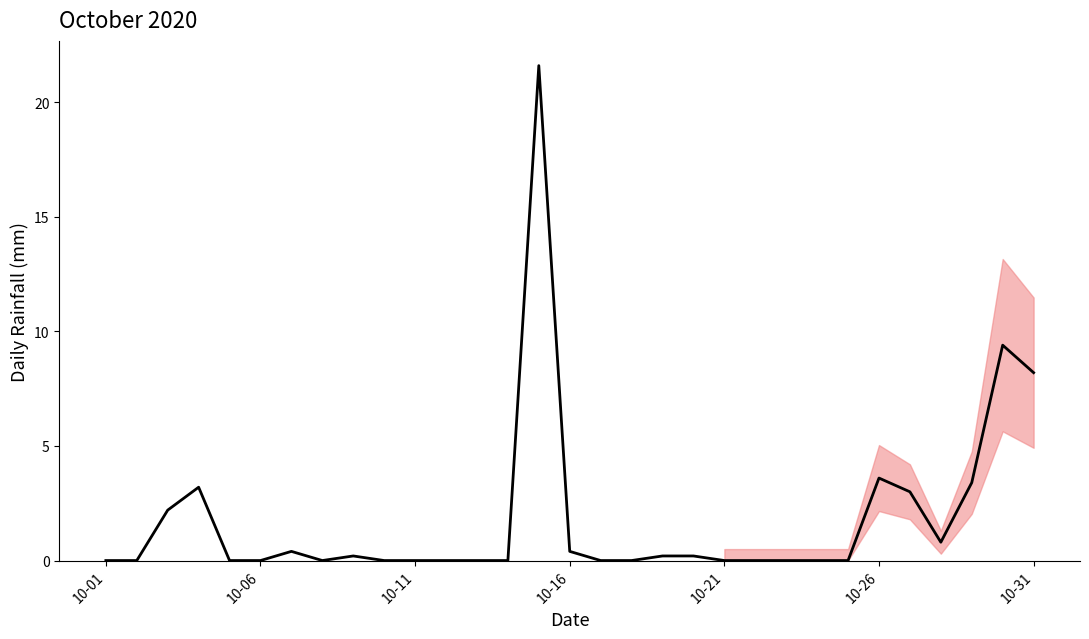

What is the greatest value displayed?

21.6